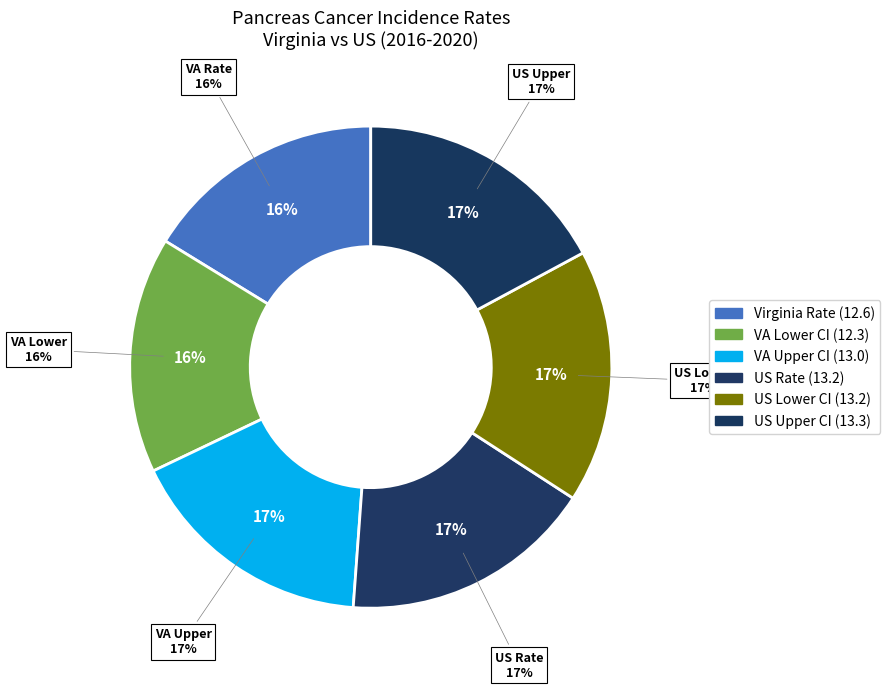

Which has a higher value, US (SEER+NPCR) or Virginia?

US (SEER+NPCR)